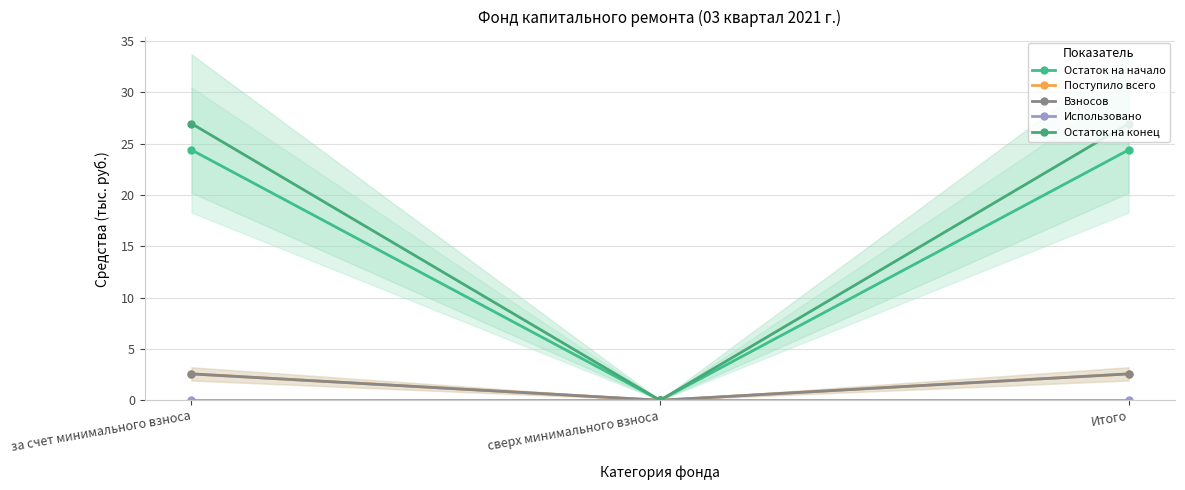

True or false: Взносов has a value of 2.6 at Итого.

True